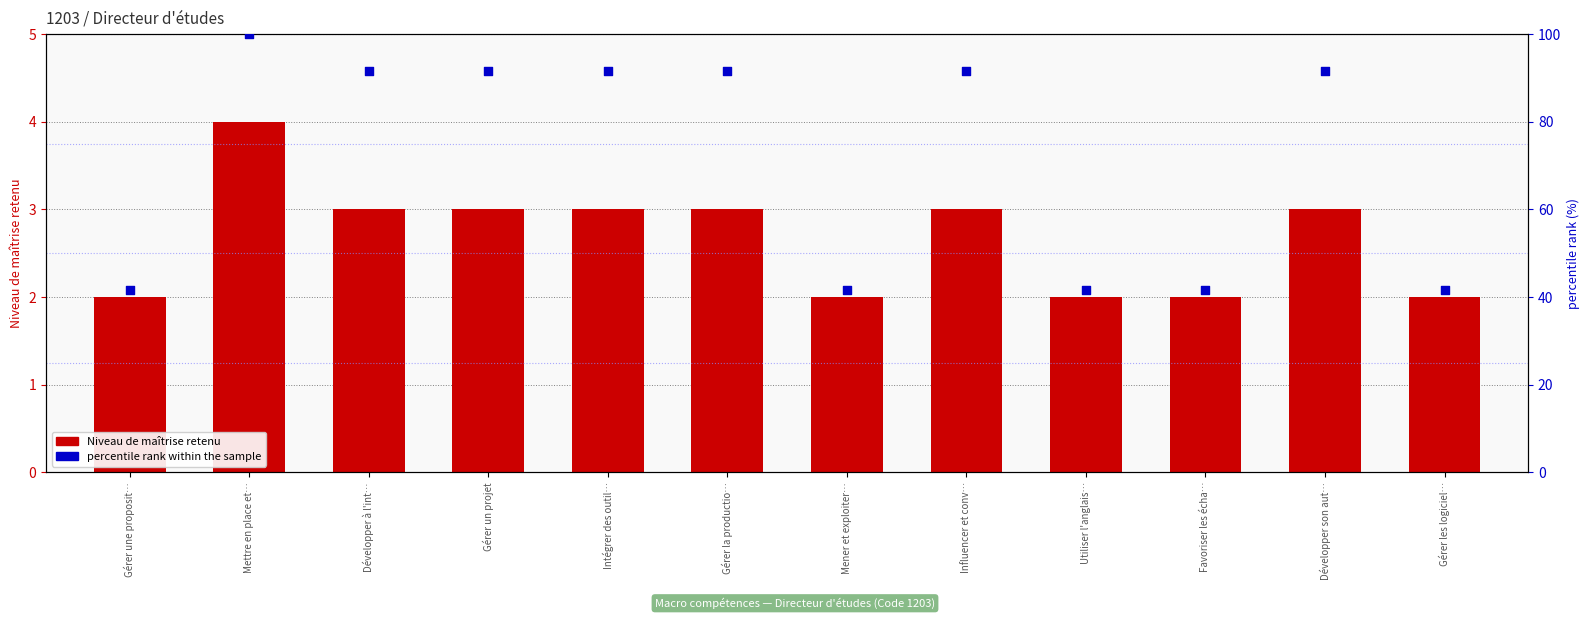

Which series reaches the minimum Y coordinate?

Niveau de maîtrise retenu